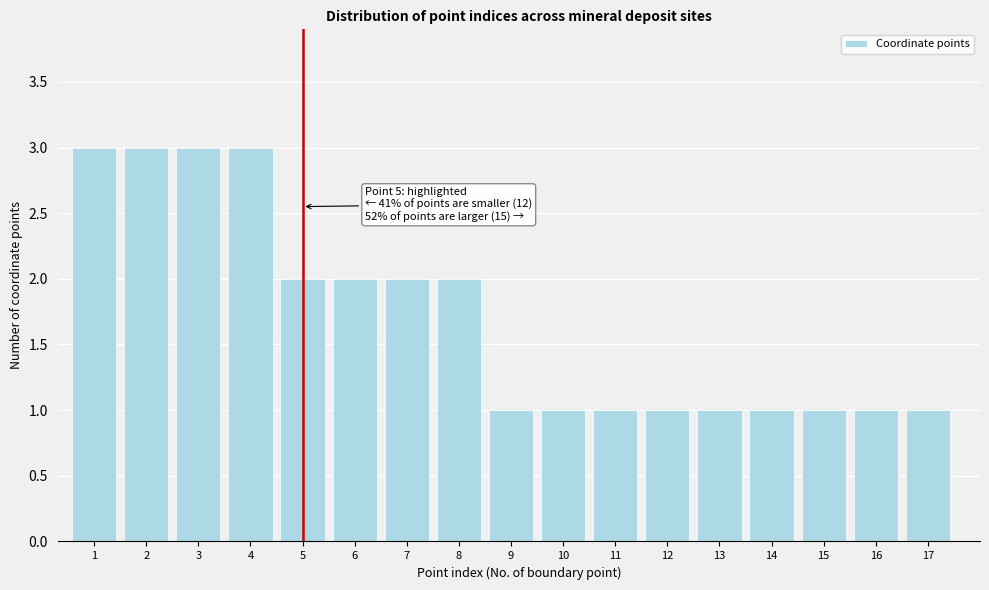

Reading left to right, list all the values displayed in this chart.

3	3	3	3	2	2	2	2	1	1	1	1	1	1	1	1	1